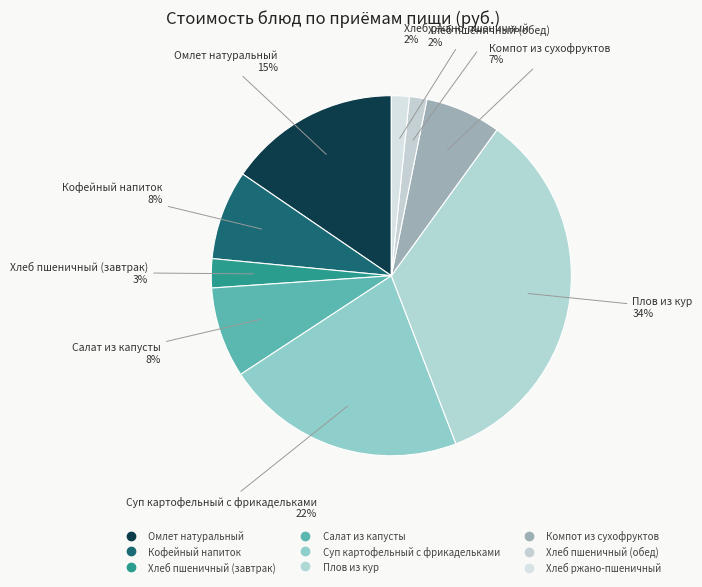

To the nearest percent, what is the average slice percentage?

11%